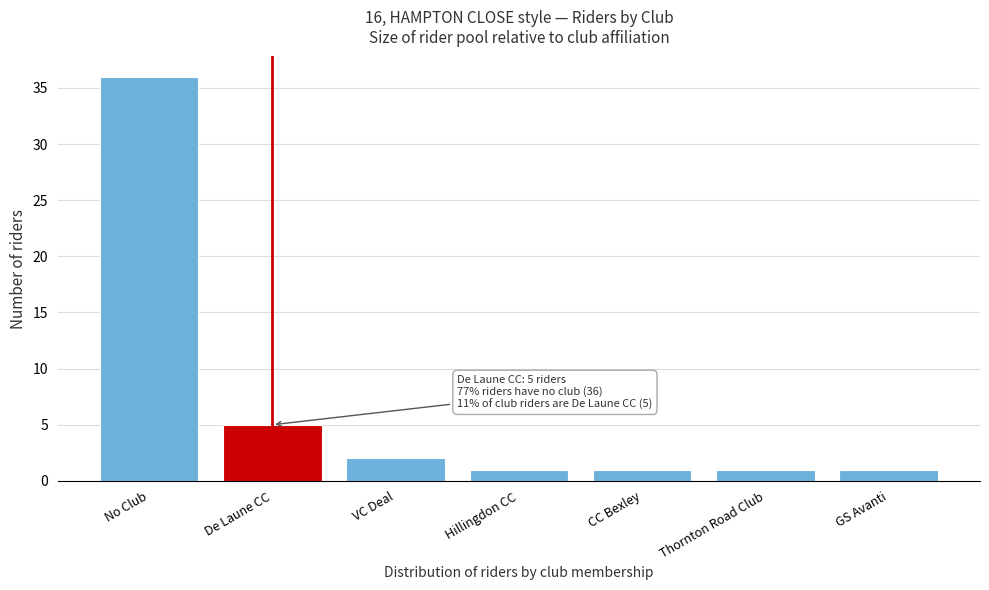

Reading left to right, list all the values displayed in this chart.

36	5	2	1	1	1	1